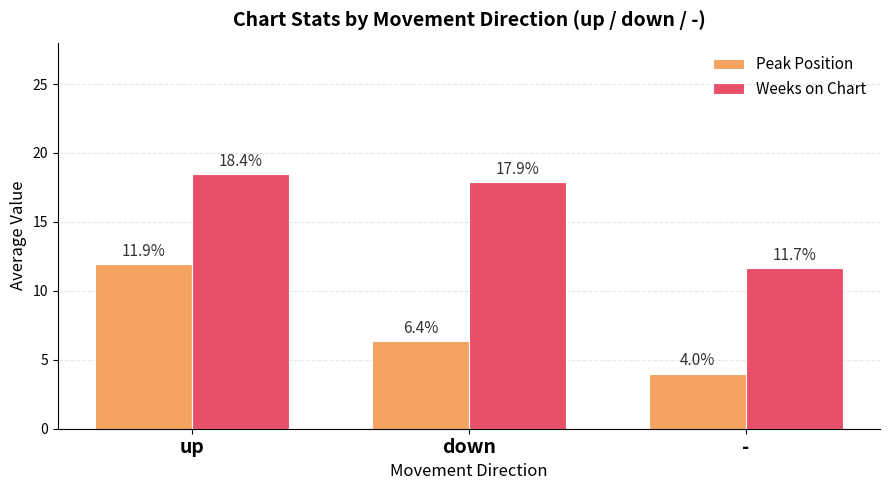

How many Peak Position values are between 4 and 11?

2